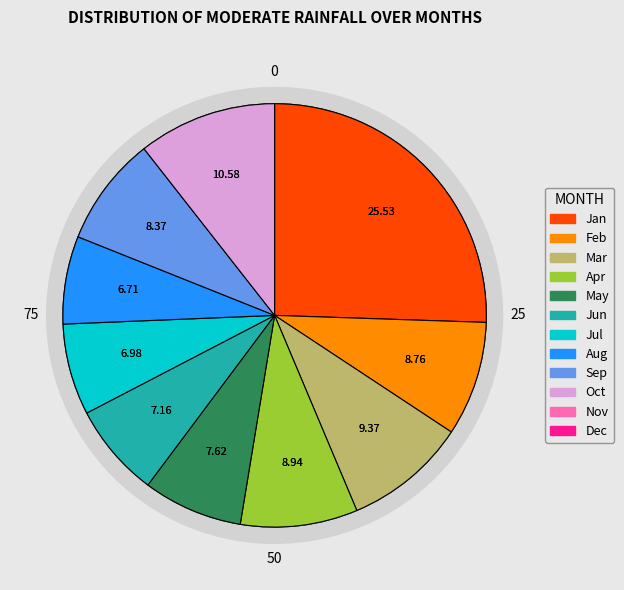

Which has a higher value, pct75 or pct85?

pct85